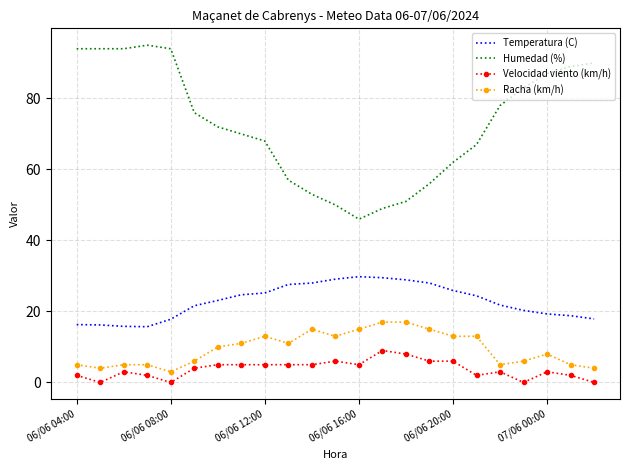

True or false: Velocidad viento (km/h) and Humedad (%) cross at least once.

False